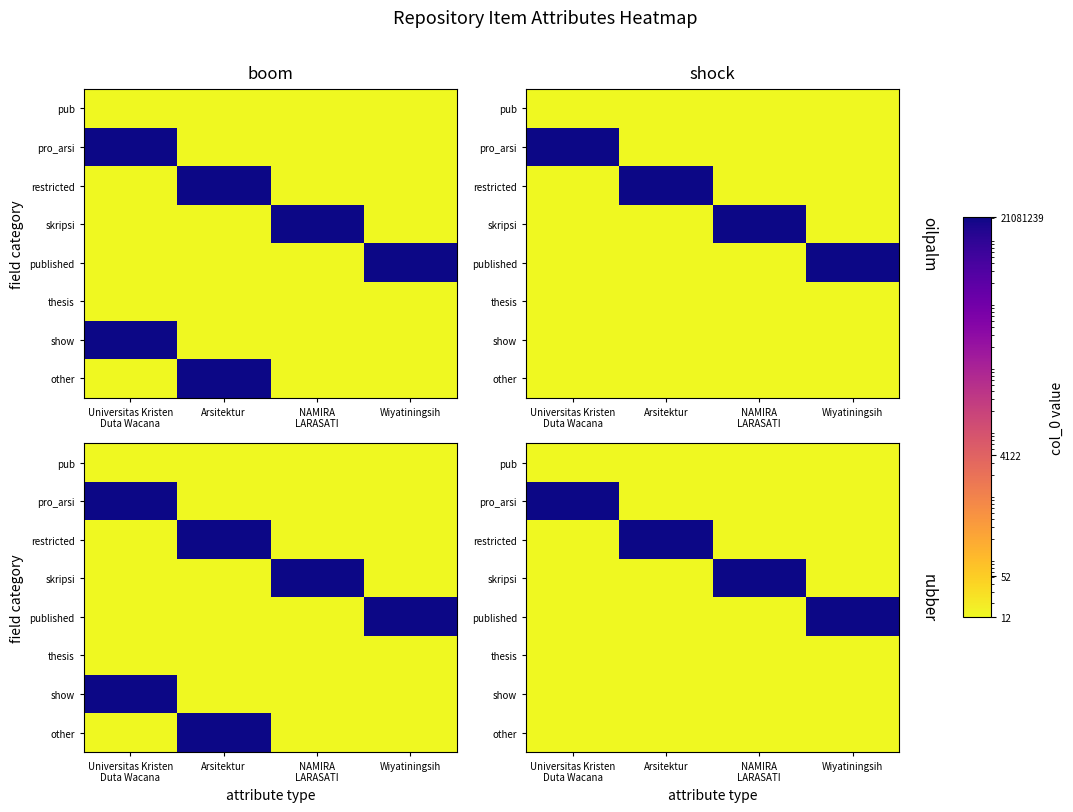

Which has a higher value, NAMIRA
LARASATI or Wiyatiningsih?

NAMIRA
LARASATI